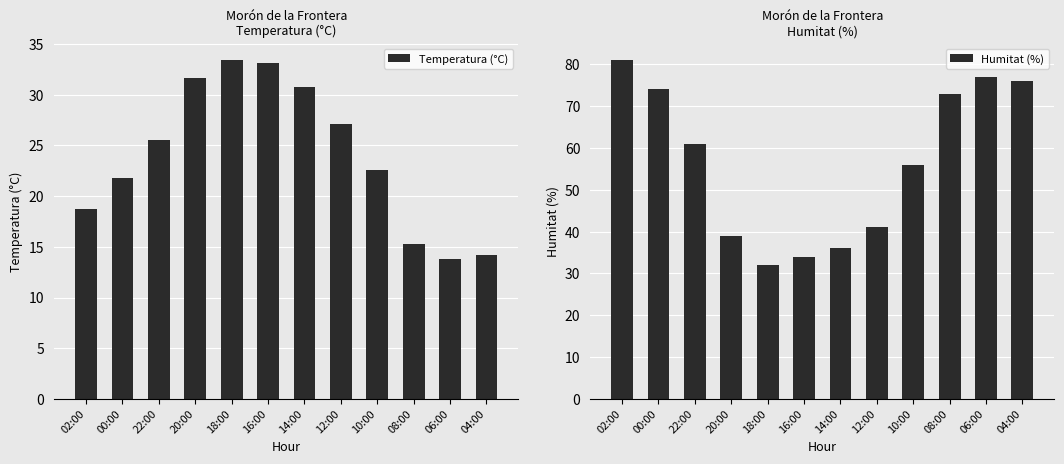

Is it true that Temperatura (°C) equals 12.5 at 12:00?

False